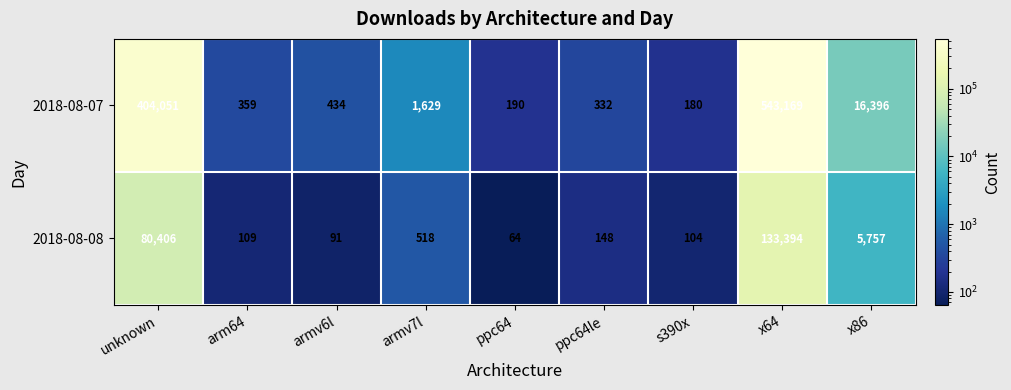

Between ppc64le and x64, which series saw the biggest shift?

2018-08-07